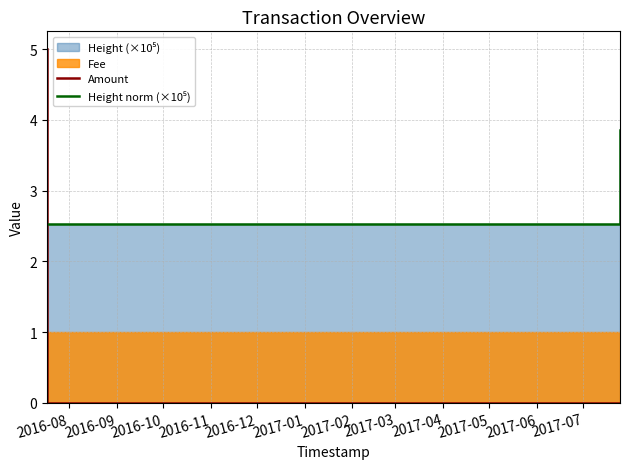

Is it true that Height norm (×10⁵) equals 6.4 at 2016-10?

False